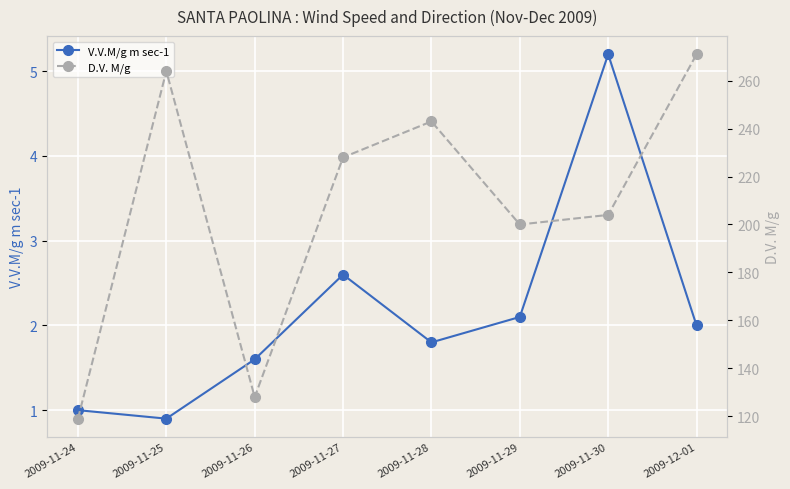

What is the difference between the D.V. M/g values at 2009-11-30 and 2009-11-27?

24.0